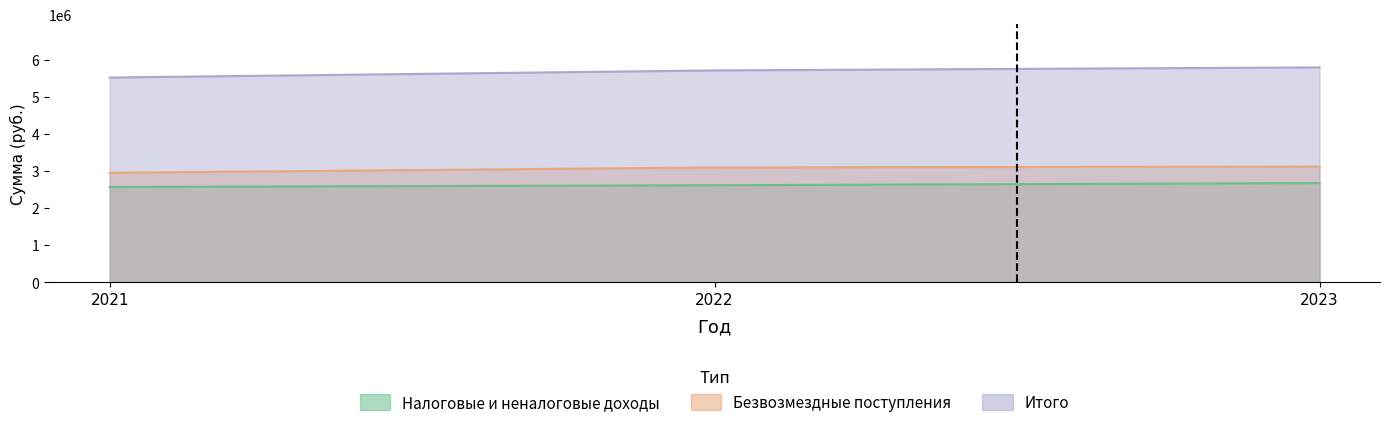

Reading left to right, list all the values displayed in this chart.

Налоговые и неналоговые доходы: 2568859	2617240	2675112
Безвозмездные поступления: 2953624	3097683	3121403
Итого: 5522483	5714923	5796515